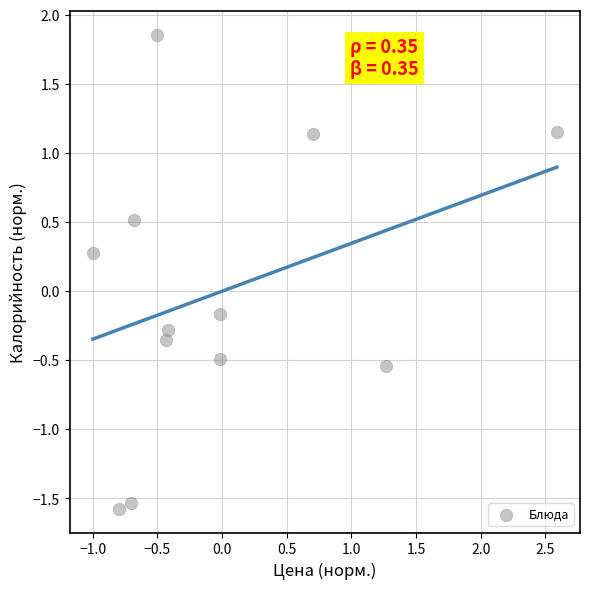

What is the range of X values (max minus min)?

3.6